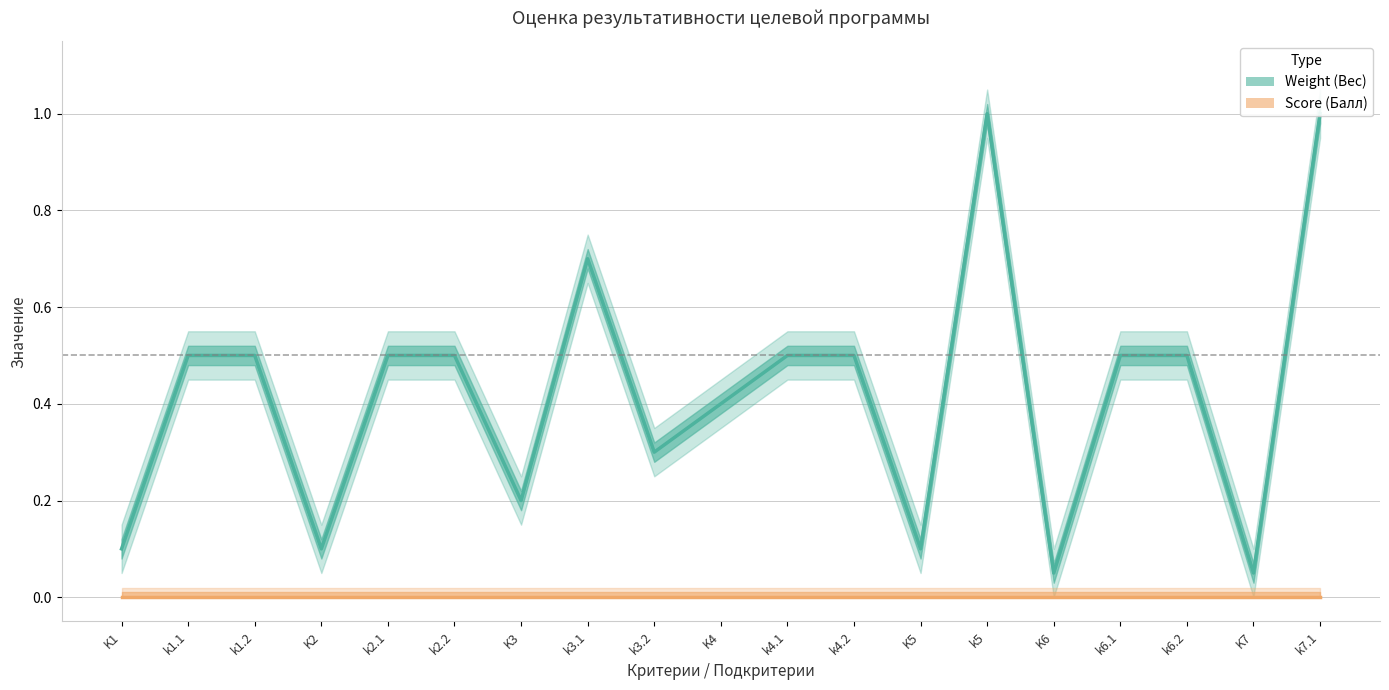

At which label is Weight (Вес) closest to 0?

K6